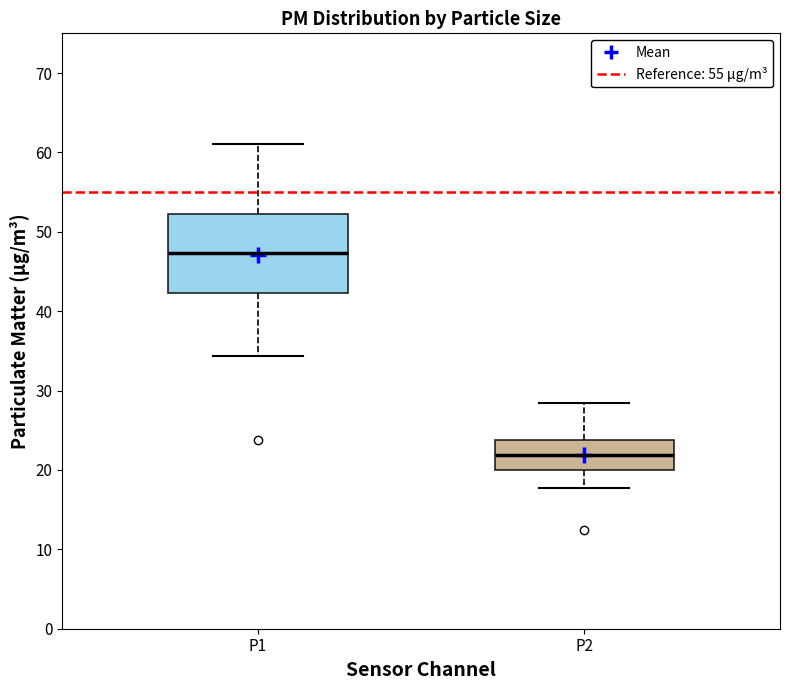

Reading left to right, read every box against the y-axis: the position of its median line, the range the box covers, and the ends of its whiskers. The values are not printed on the chart, so give them approximately, as read against the axis.

P1: median 47, box 42 to 52, whiskers 34 to 61
P2: median 22, box 20 to 24, whiskers 18 to 28